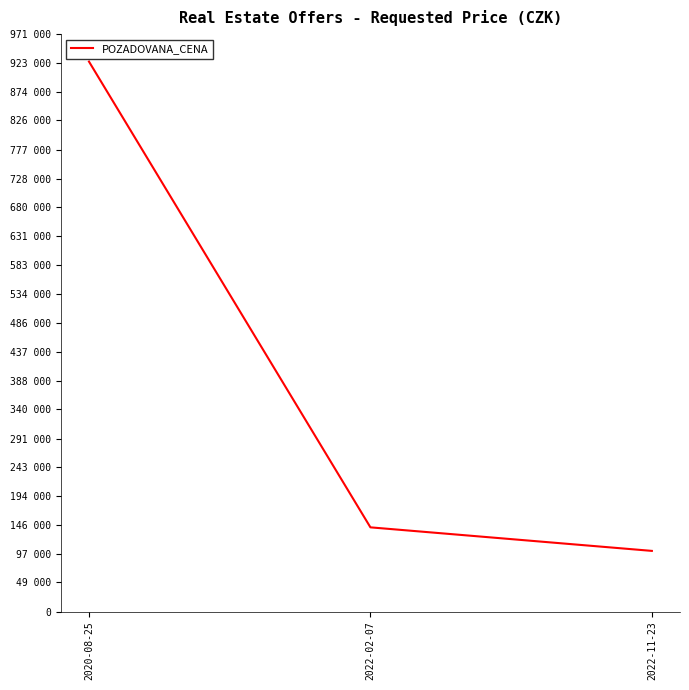

What is the average value?

389533